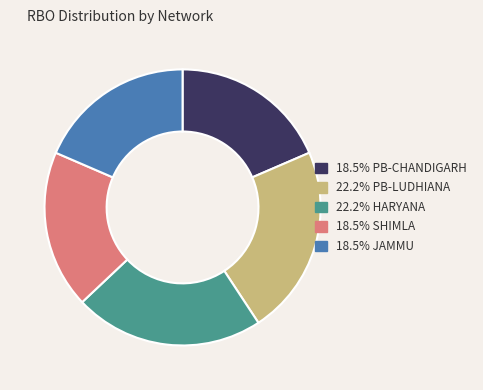

Is there a majority slice in this chart?

No